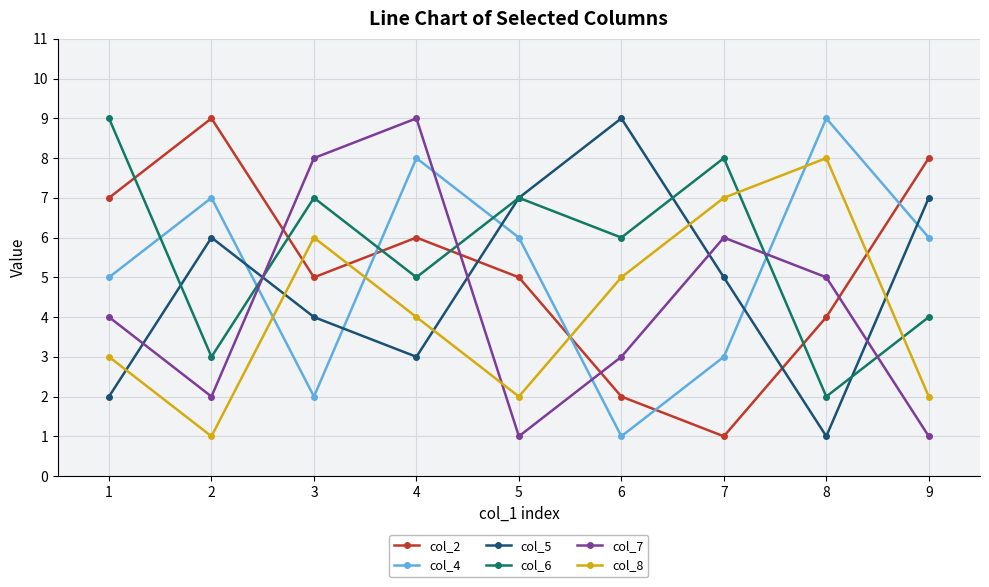

Reading left to right, list all the values displayed in this chart.

col_2: 1=7	2=9	3=5	4=6	5=5	6=2	7=1	8=4	9=8
col_4: 1=5	2=7	3=2	4=8	5=6	6=1	7=3	8=9	9=6
col_5: 1=2	2=6	3=4	4=3	5=7	6=9	7=5	8=1	9=7
col_6: 1=9	2=3	3=7	4=5	5=7	6=6	7=8	8=2	9=4
col_7: 1=4	2=2	3=8	4=9	5=1	6=3	7=6	8=5	9=1
col_8: 1=3	2=1	3=6	4=4	5=2	6=5	7=7	8=8	9=2